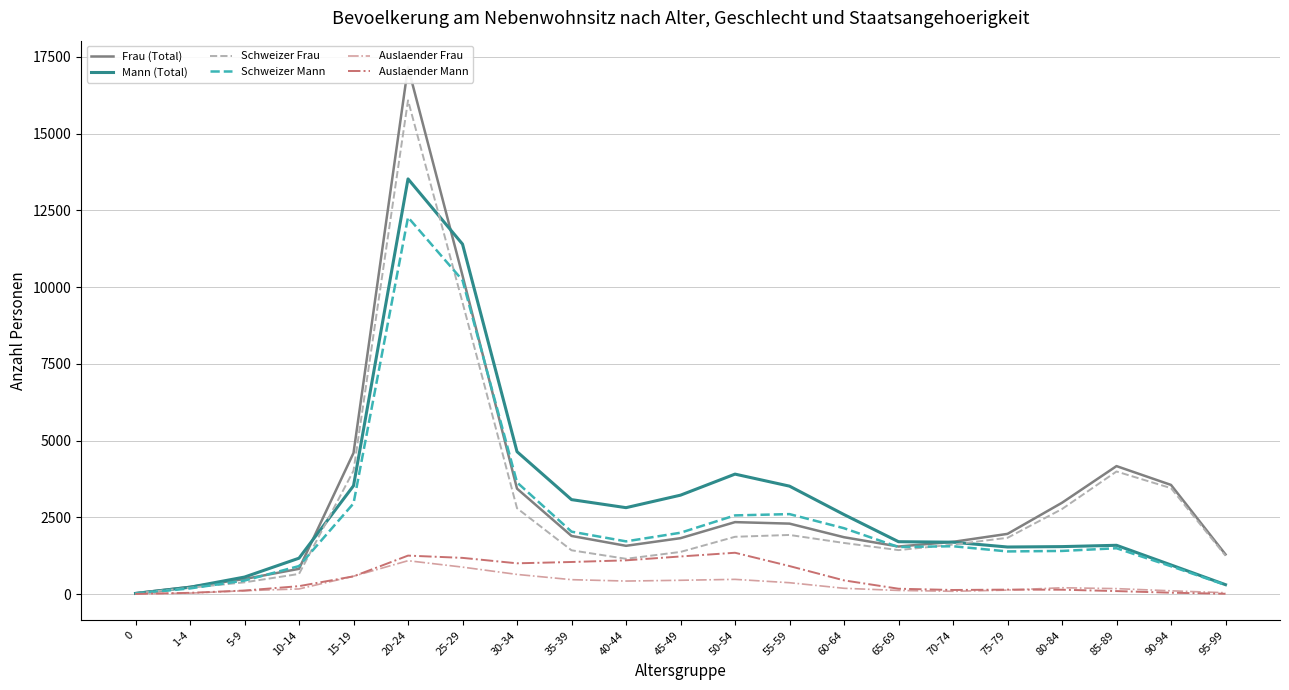

List the labels in order of Schweizer Frau value, smallest first.

0, 1-4, 5-9, 10-14, 40-44, 95-99, 45-49, 35-39, 65-69, 70-74, 60-64, 75-79, 50-54, 55-59, 80-84, 30-34, 90-94, 85-89, 15-19, 25-29, 20-24